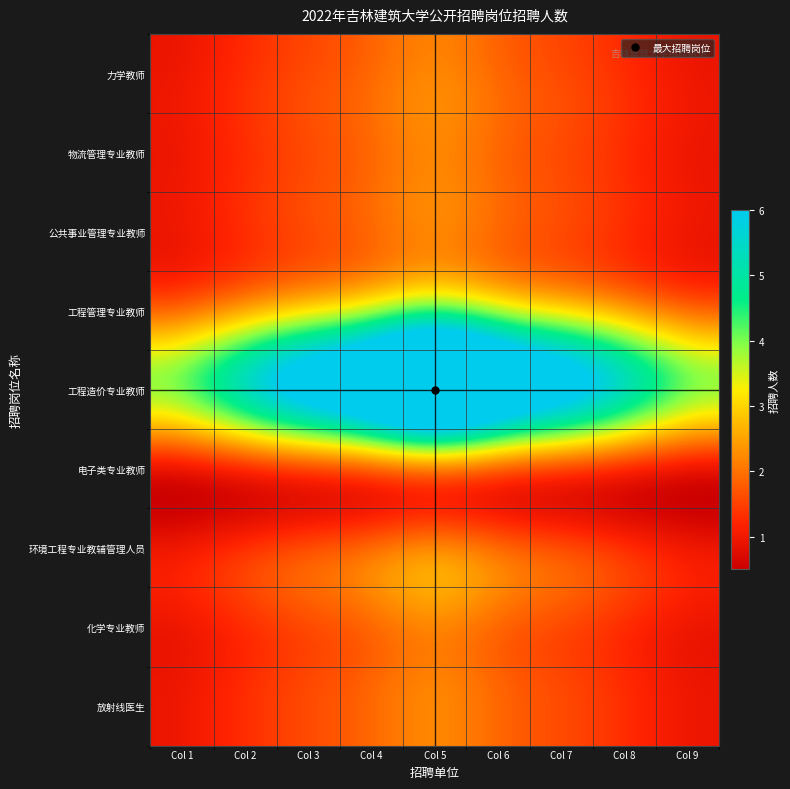

Between Col 4 and Col 9, which is larger?

Col 4